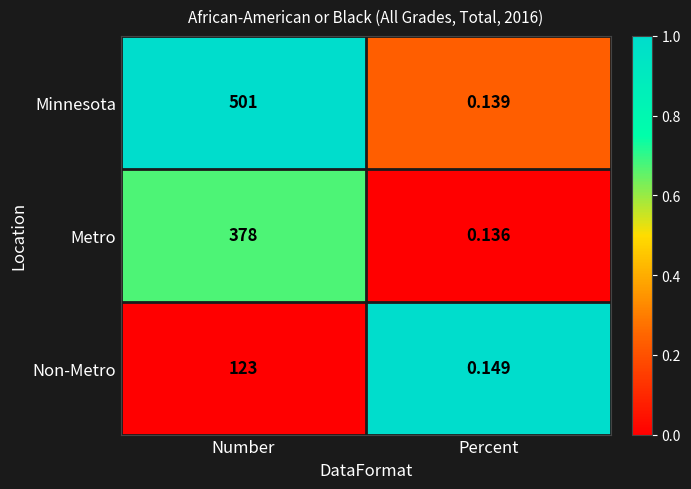

What is the maximum value shown in the chart?

501.0